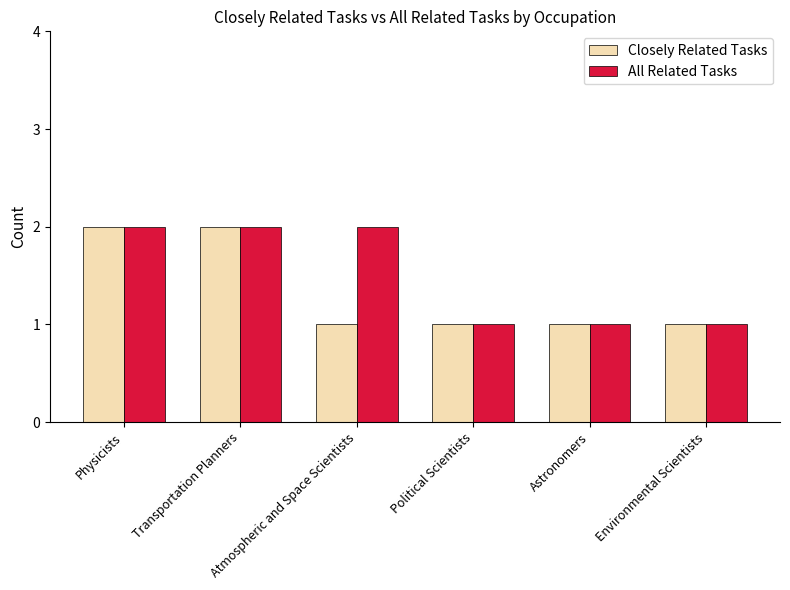

Reading left to right, list all the values displayed in this chart.

Closely Related Tasks: 2	2	1	1	1	1
All Related Tasks: 2	2	2	1	1	1